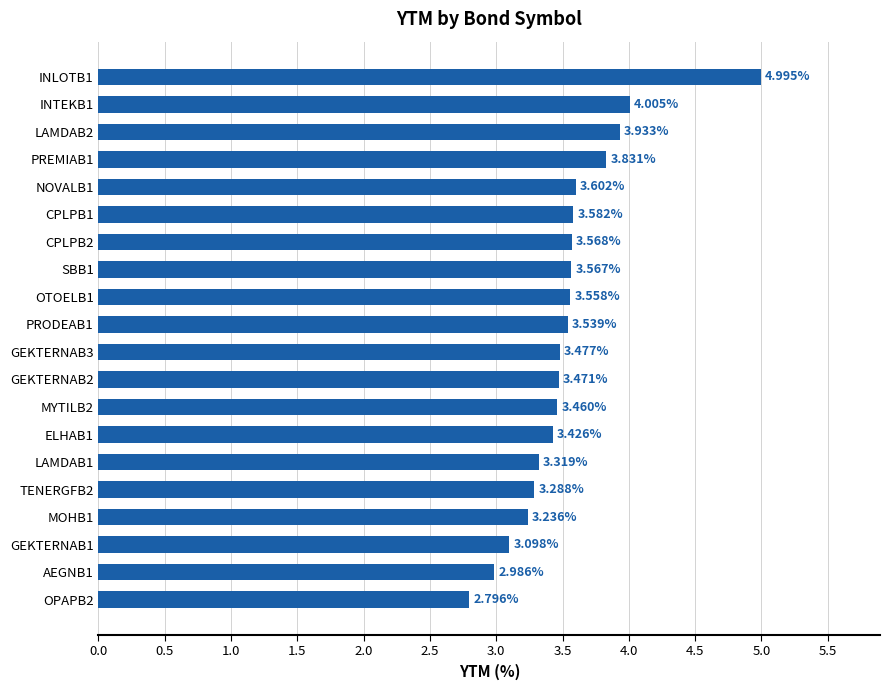

List the labels in order of value, smallest first.

OPAPB2, AEGNB1, GEKTERNAB1, MOHB1, TENERGFB2, LAMDAB1, ELHAB1, MYTILB2, GEKTERNAB2, GEKTERNAB3, PRODEAB1, OTOELB1, SBB1, CPLPB2, CPLPB1, NOVALB1, PREMIAB1, LAMDAB2, INTEKB1, INLOTB1